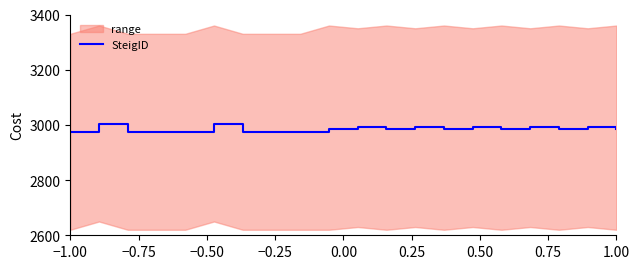

What is the difference between the second highest and second lowest values?

30.0